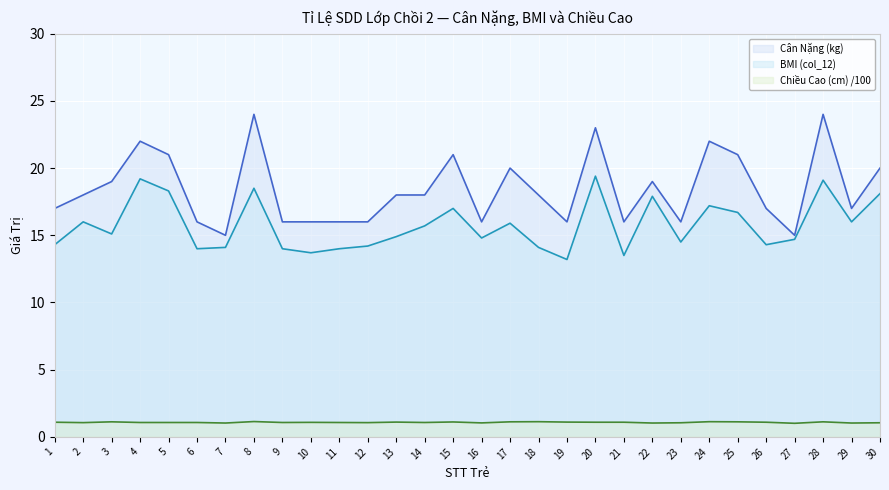

Between 21 and 23, which series saw the biggest shift?

BMI (col_12)